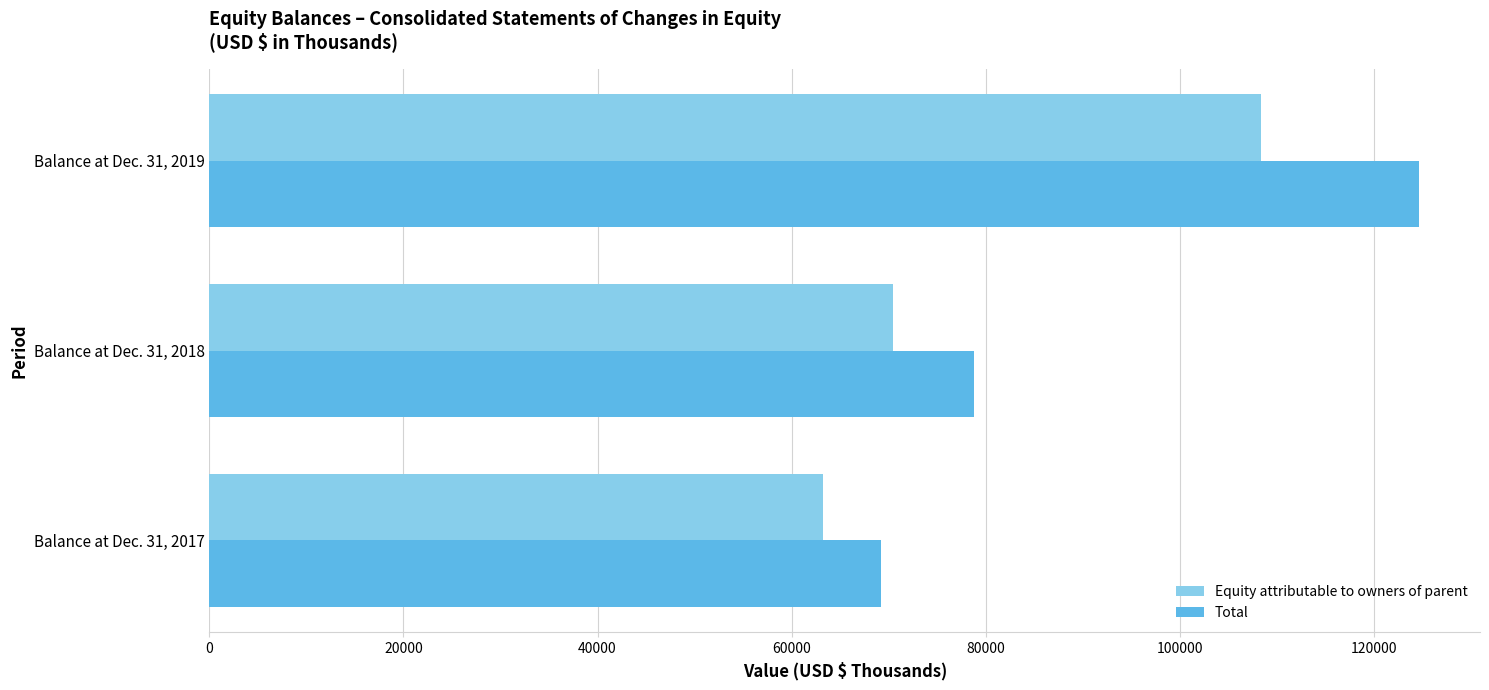

Which series has the largest total across all categories?

Total